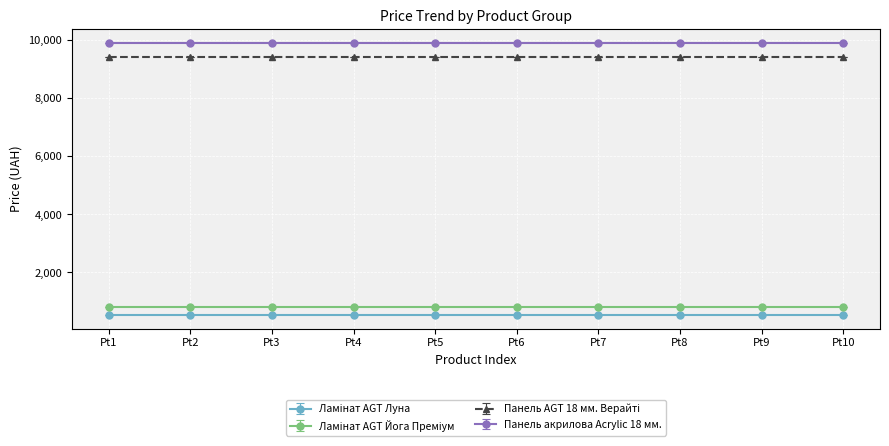

True or false: Панель акрилова Acrylic 18 мм. and Панель AGT 18 мм. Верайті cross at least once.

False